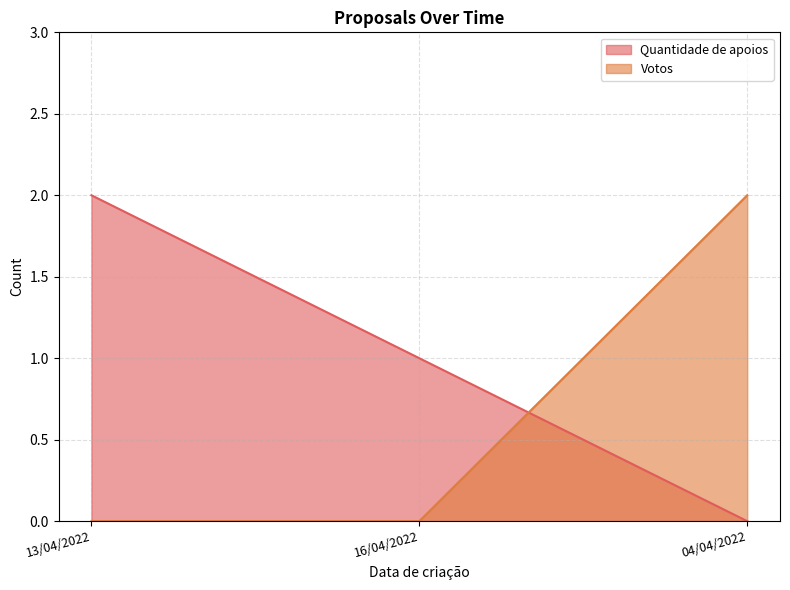

Where is Quantidade de apoios nearest to the value 1?

16/04/2022